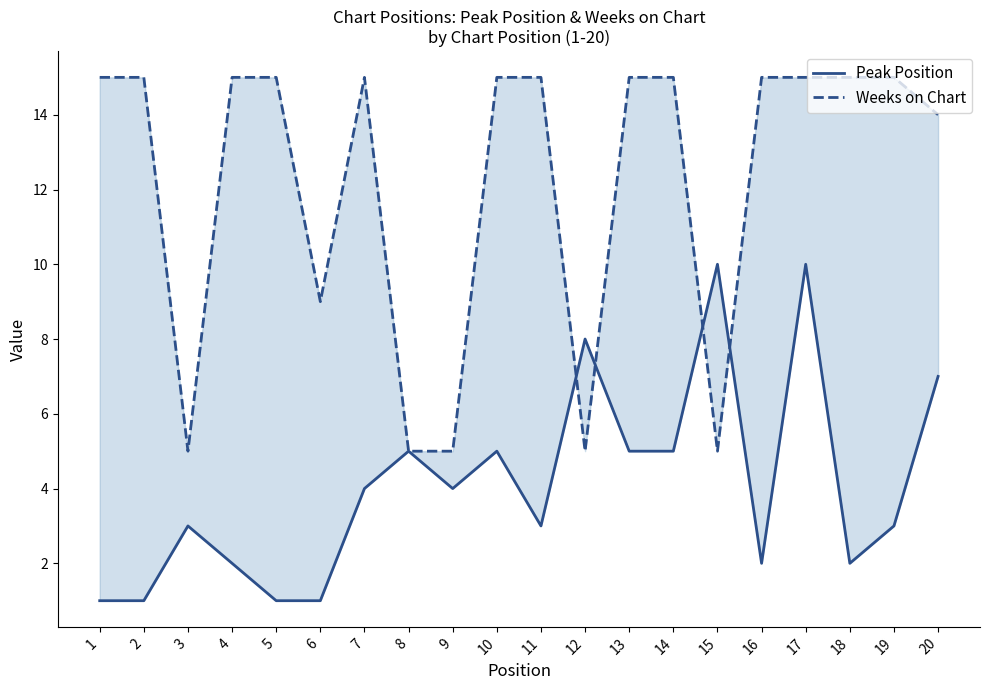

Rank the series by their maximum value, from lowest to highest.

Peak Position, Weeks on Chart